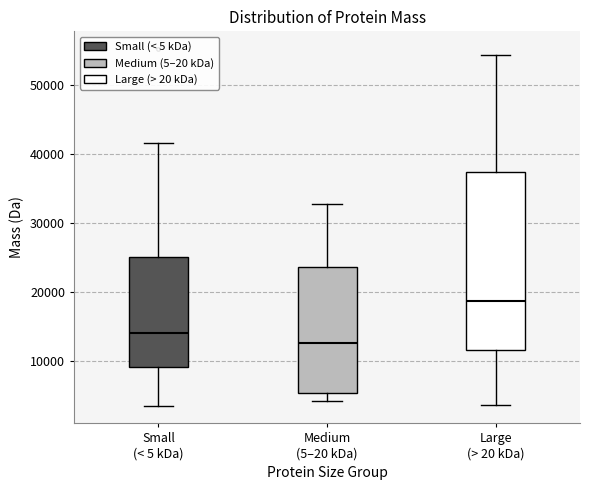

Where does the median line of the box for Medium (5–20 kDa) sit on the y-axis? The values are not printed on the chart, so give them approximately, as read against the axis.

13000